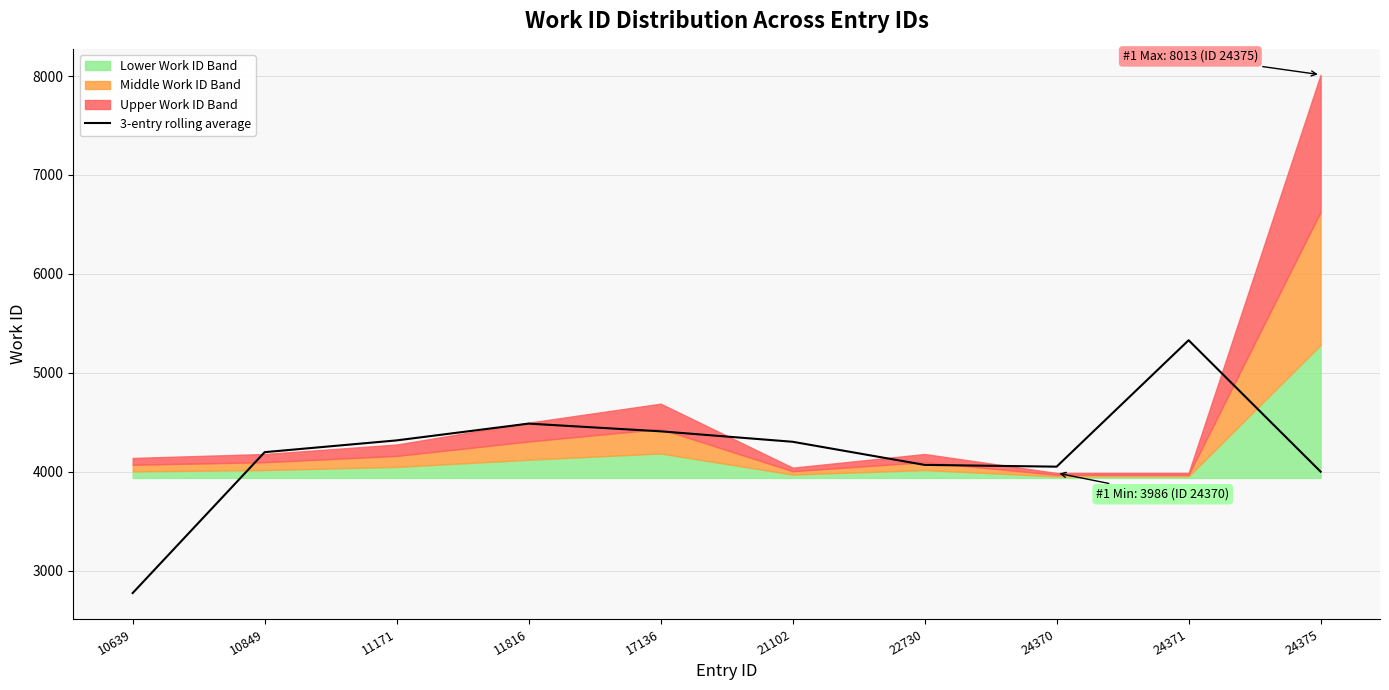

Does the chart have visible grid lines?

Yes